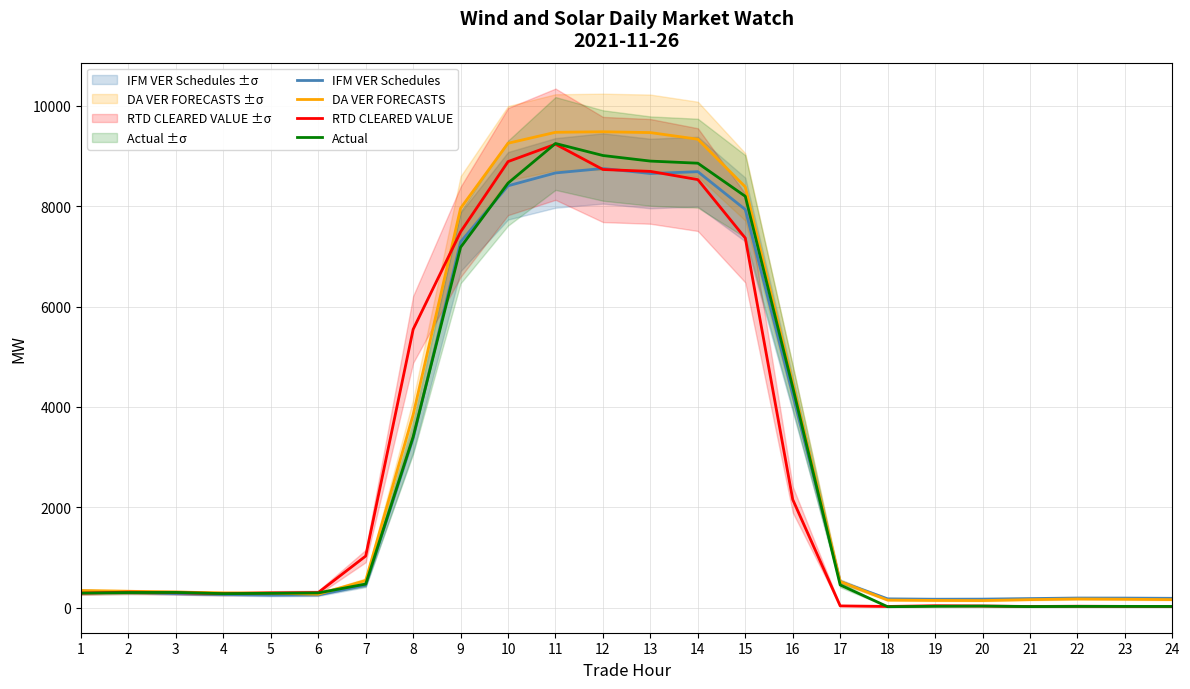

What is the smallest value displayed?

20.8